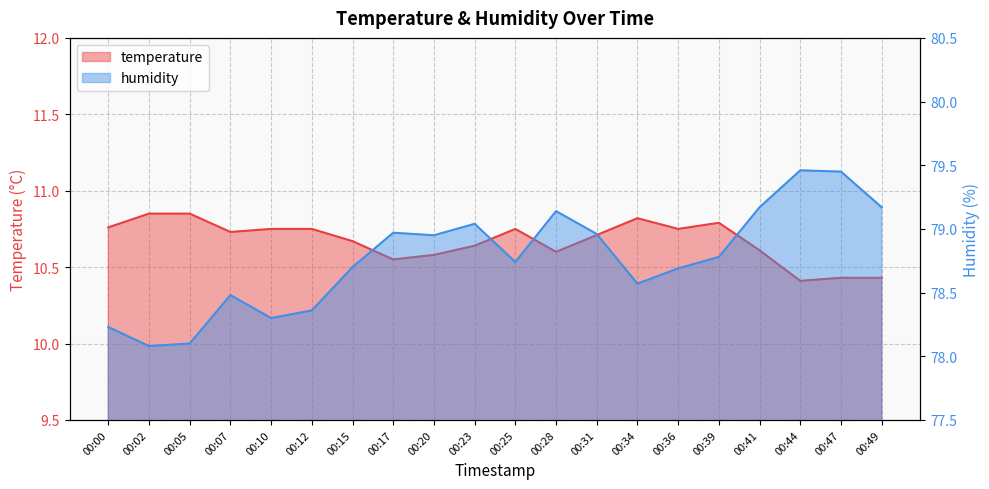

True or false: humidity has more than 1 interior local peaks.

True